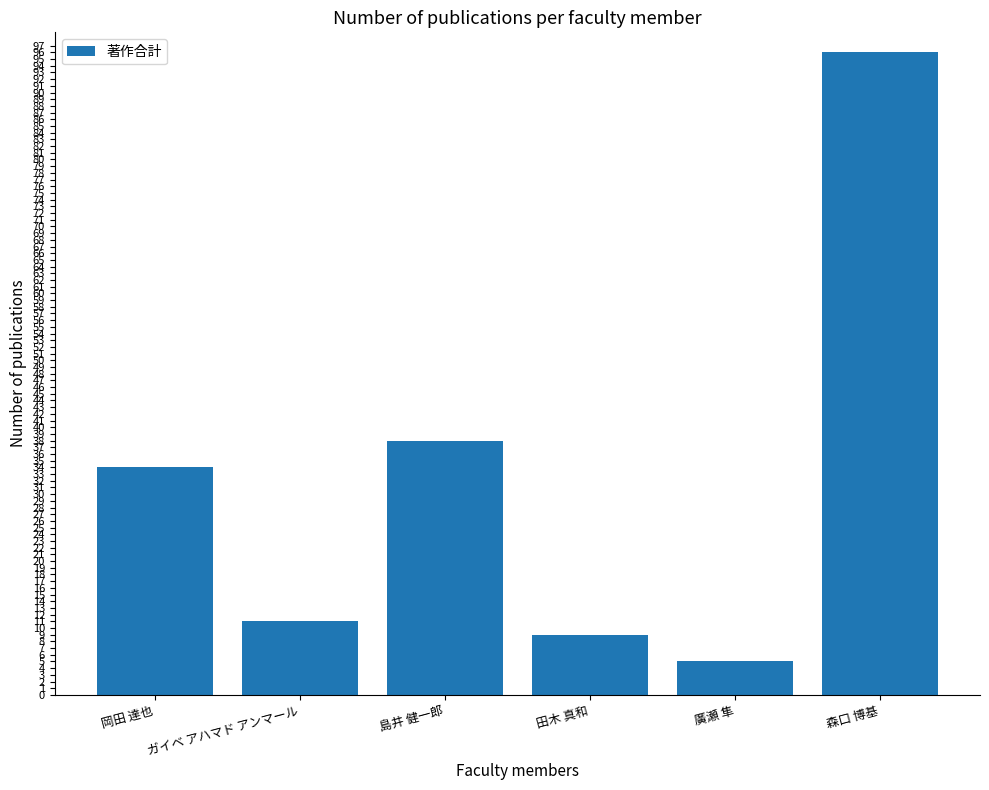

What is the smallest value displayed?

5